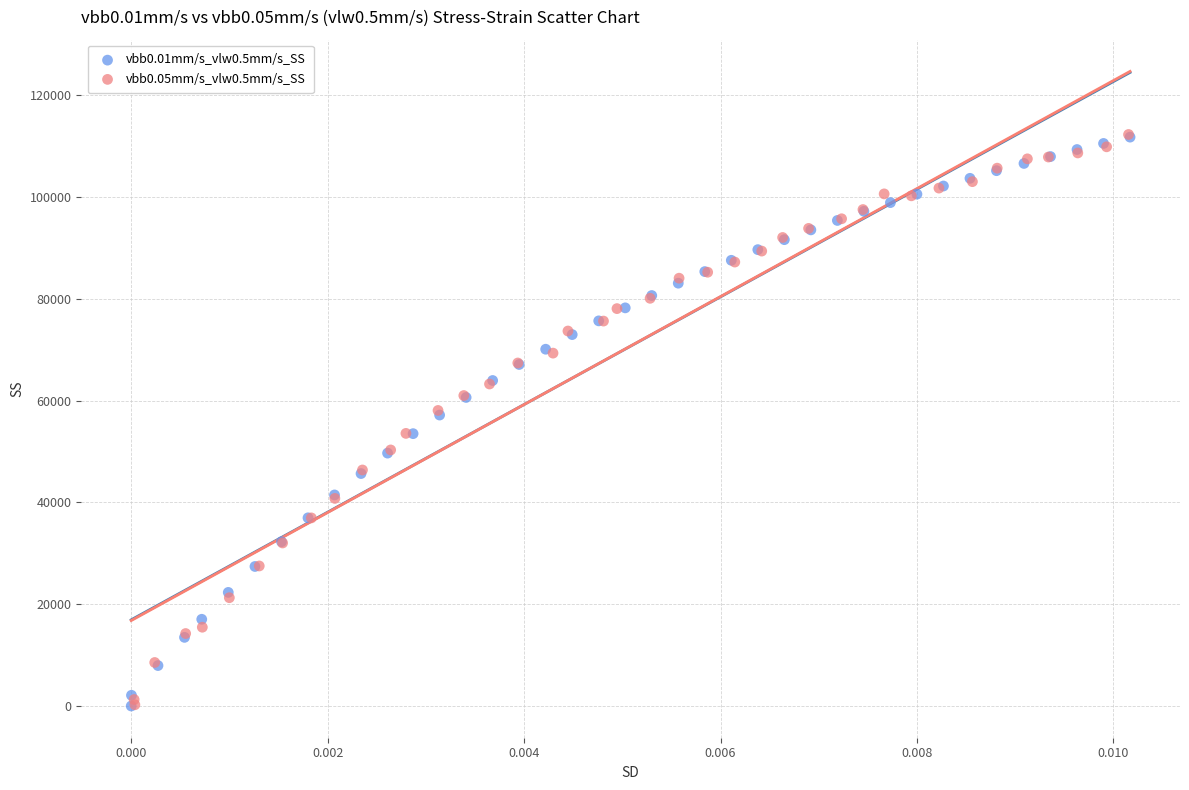

What are all the series names shown in the legend?

vbb0.01mm/s_vlw0.5mm/s_SS, vbb0.05mm/s_vlw0.5mm/s_SS